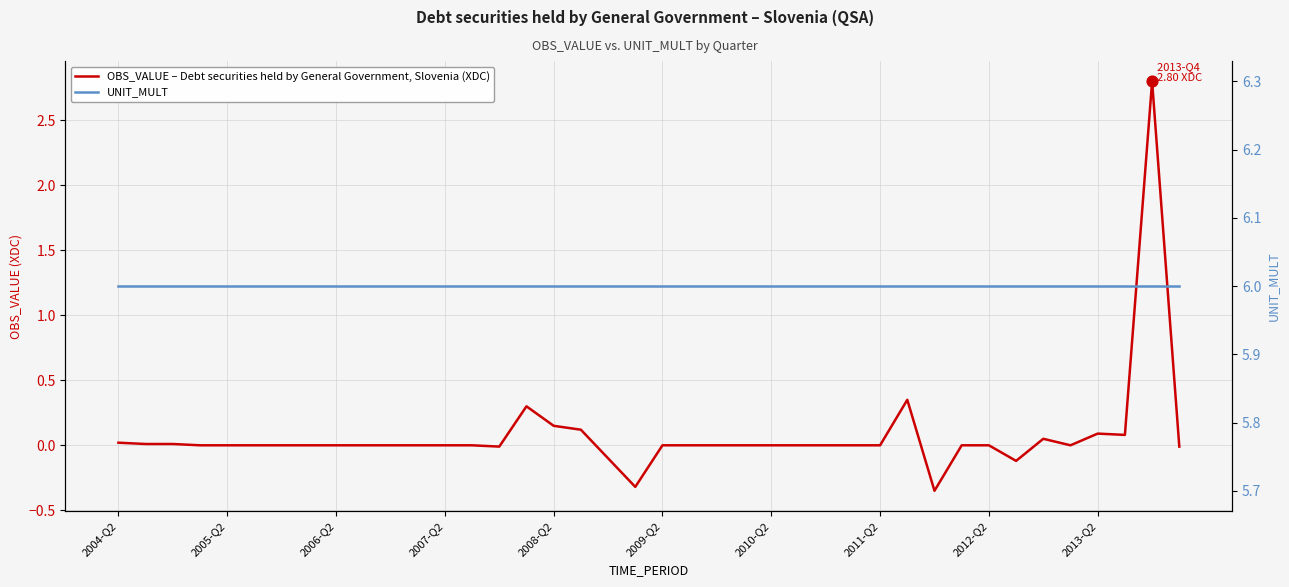

What is the total value across all series at 2010-Q2?

6.0